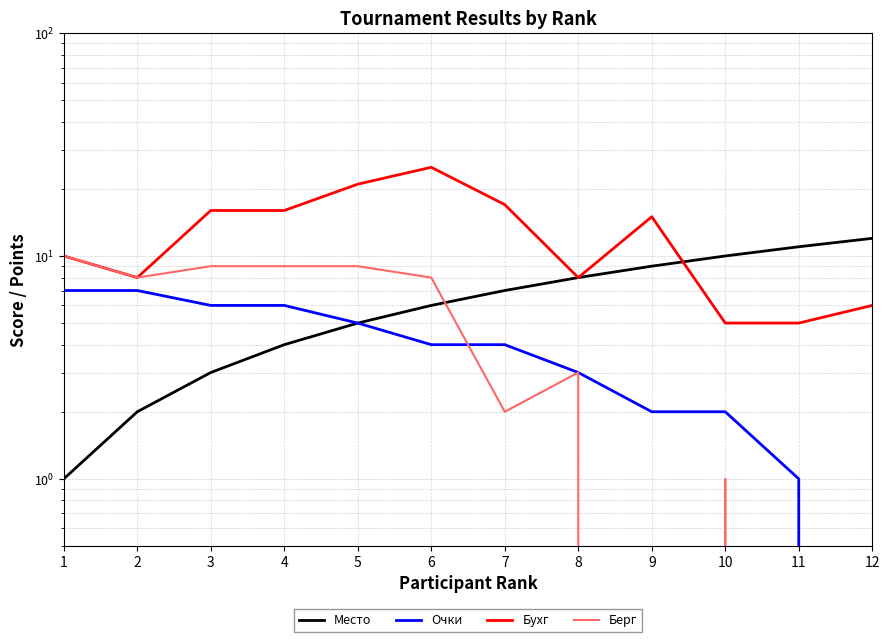

Between 1 and 12, which is larger?

12